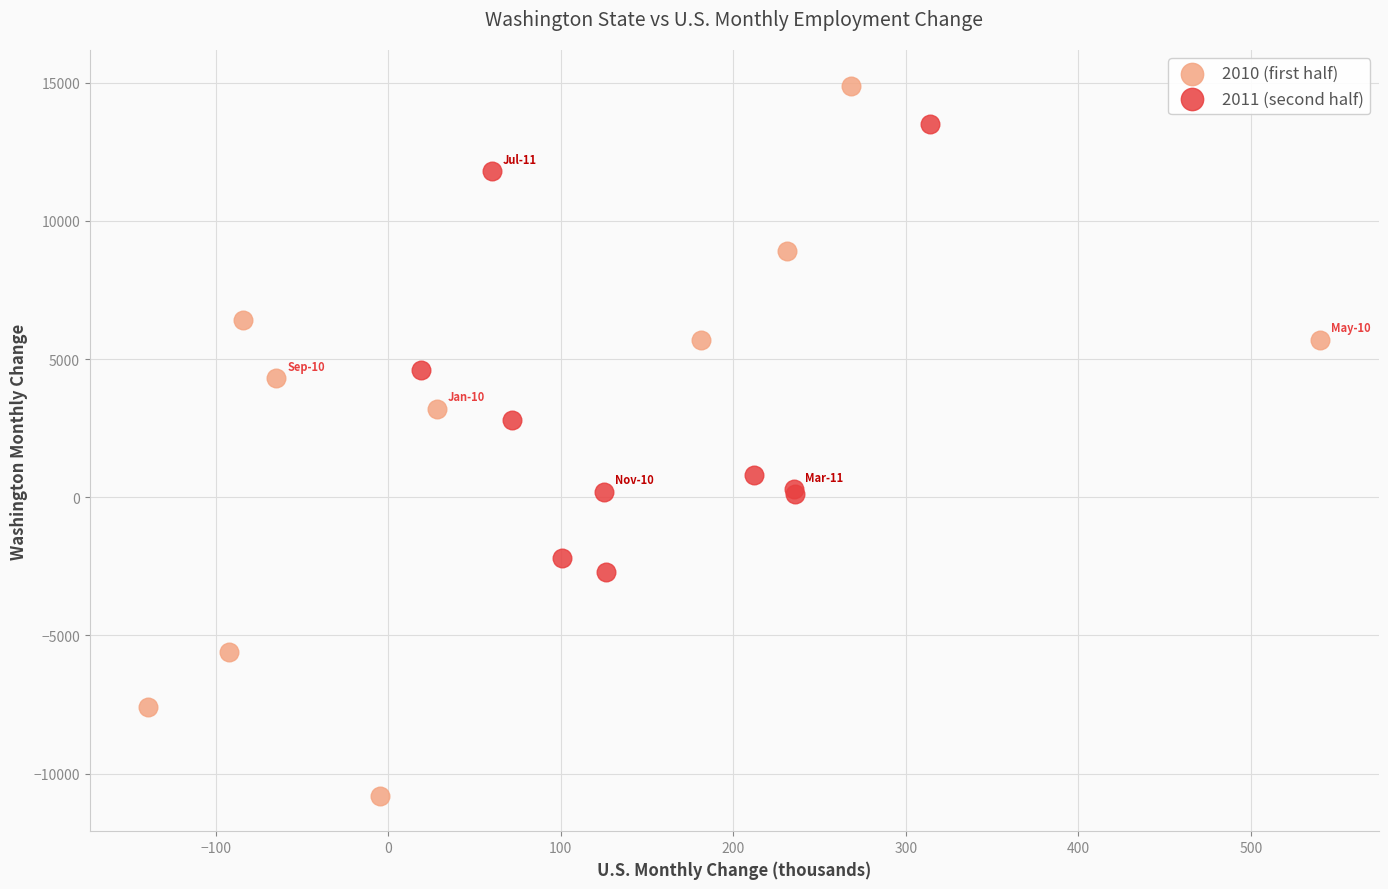

What are all the series names shown in the legend?

2010 (first half), 2011 (second half)